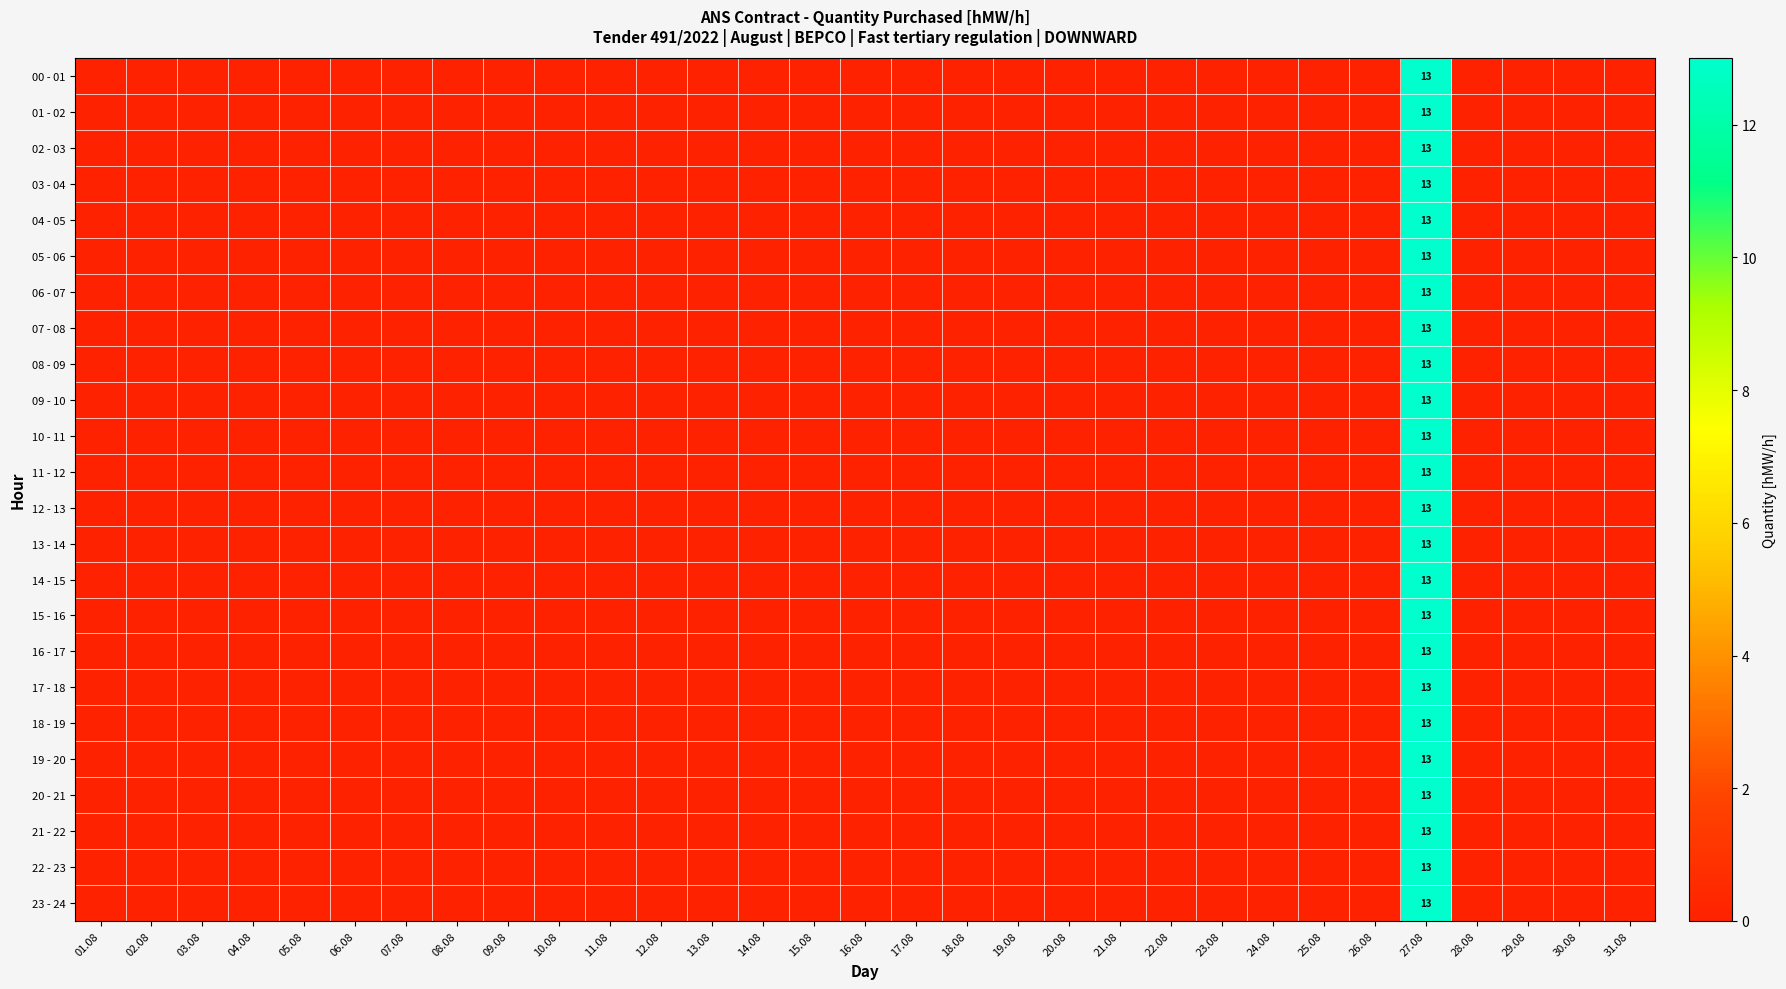

Is it true that 11 - 12 equals 0 at 28.08?

True